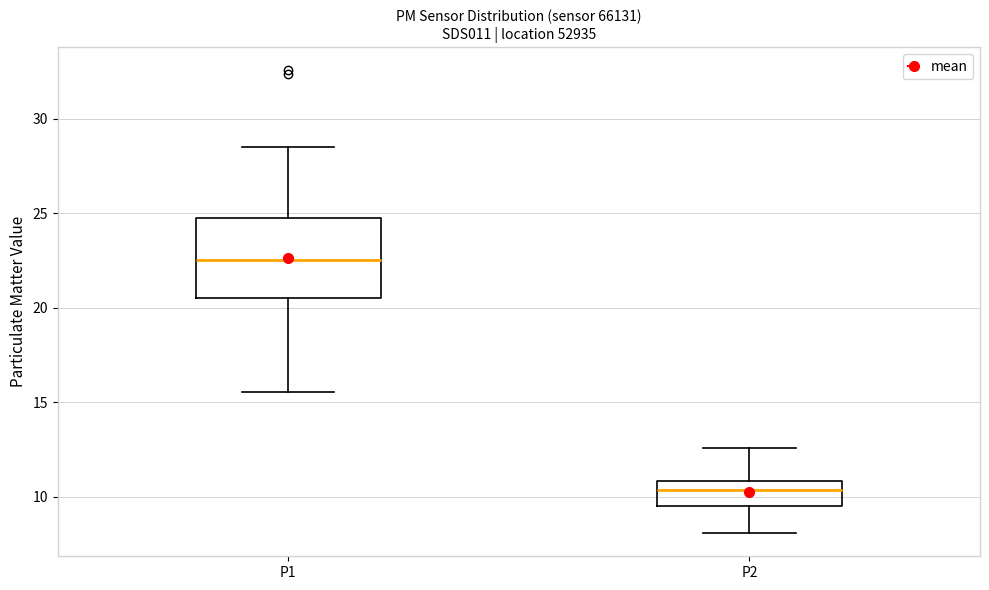

Comparing the boxes themselves (not the whiskers), which one is the tallest?

P1